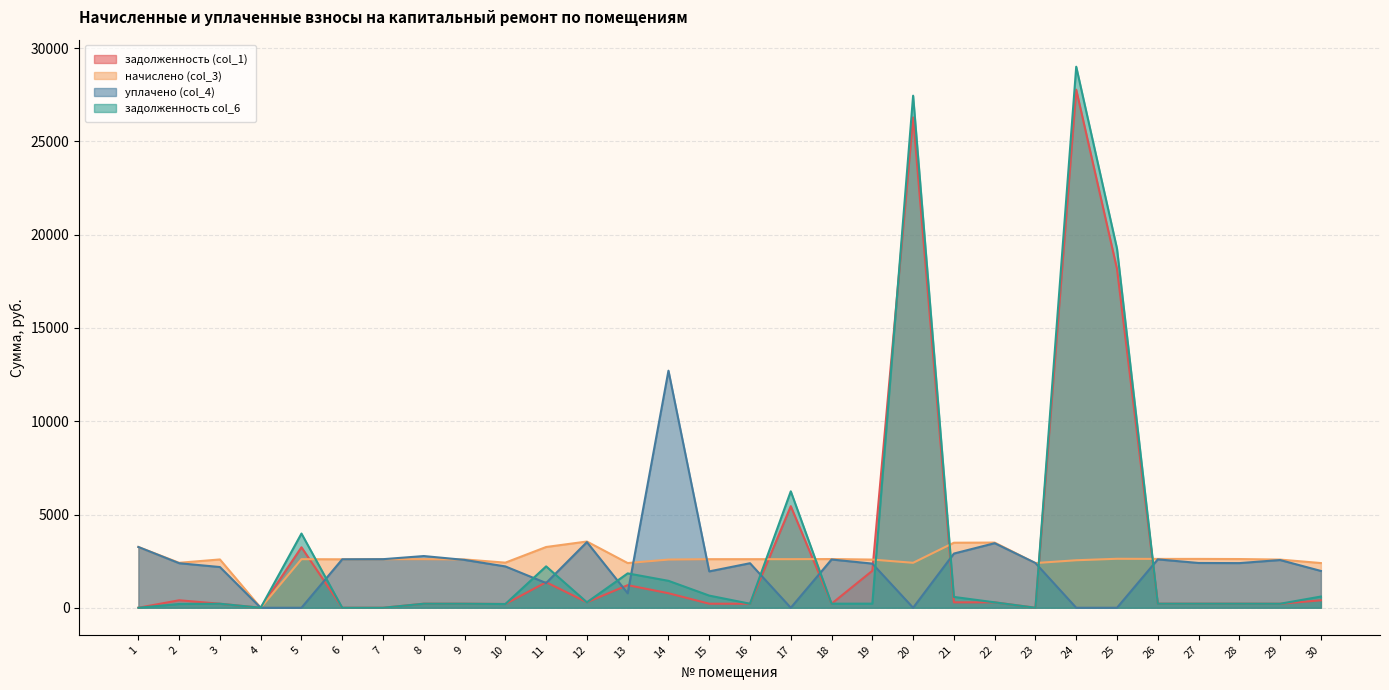

What is the difference between the highest and lowest values at 9?

2374.7